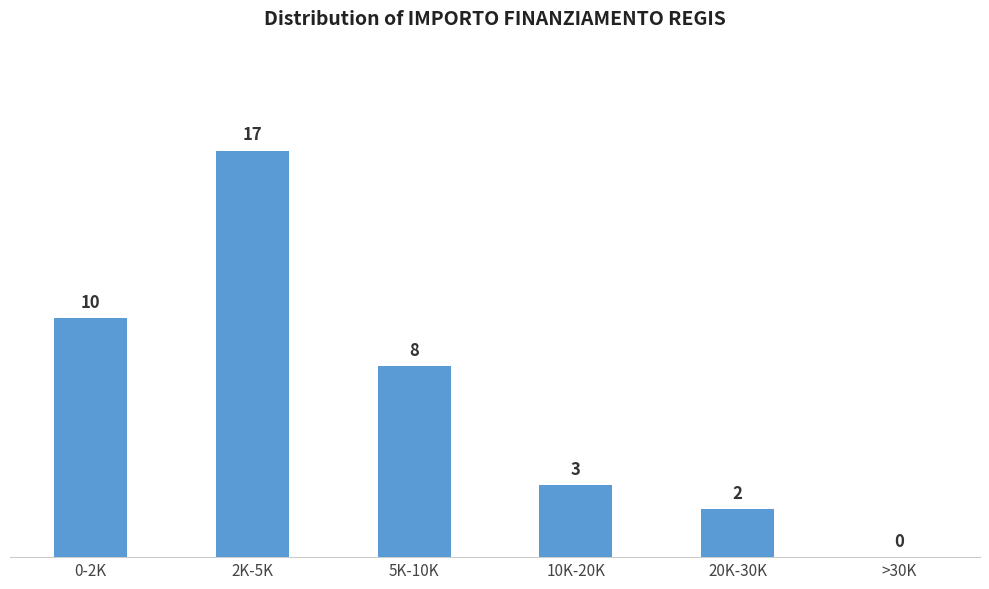

Reading left to right, transcribe all the data shown in this chart.

0-2K=10	2K-5K=17	5K-10K=8	10K-20K=3	20K-30K=2	>30K=0